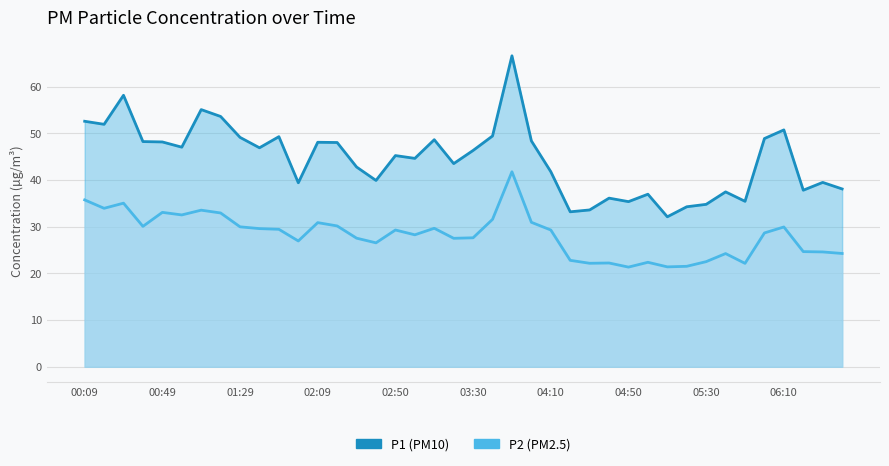

Which series has the largest range (max minus min)?

P1 (PM10)